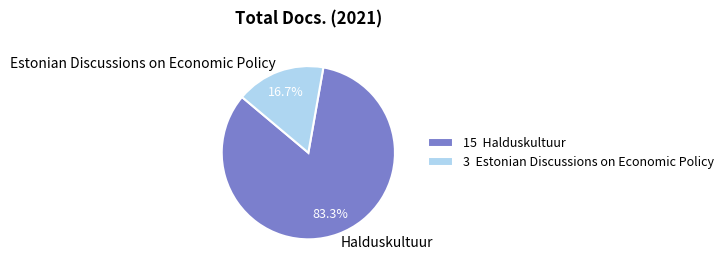

Is Halduskultuur the majority of the pie?

Yes